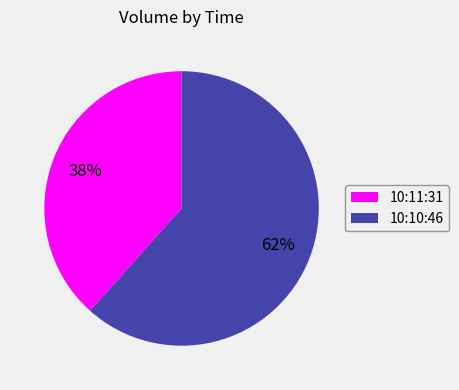

What is the largest slice in the pie chart?

10:10:46